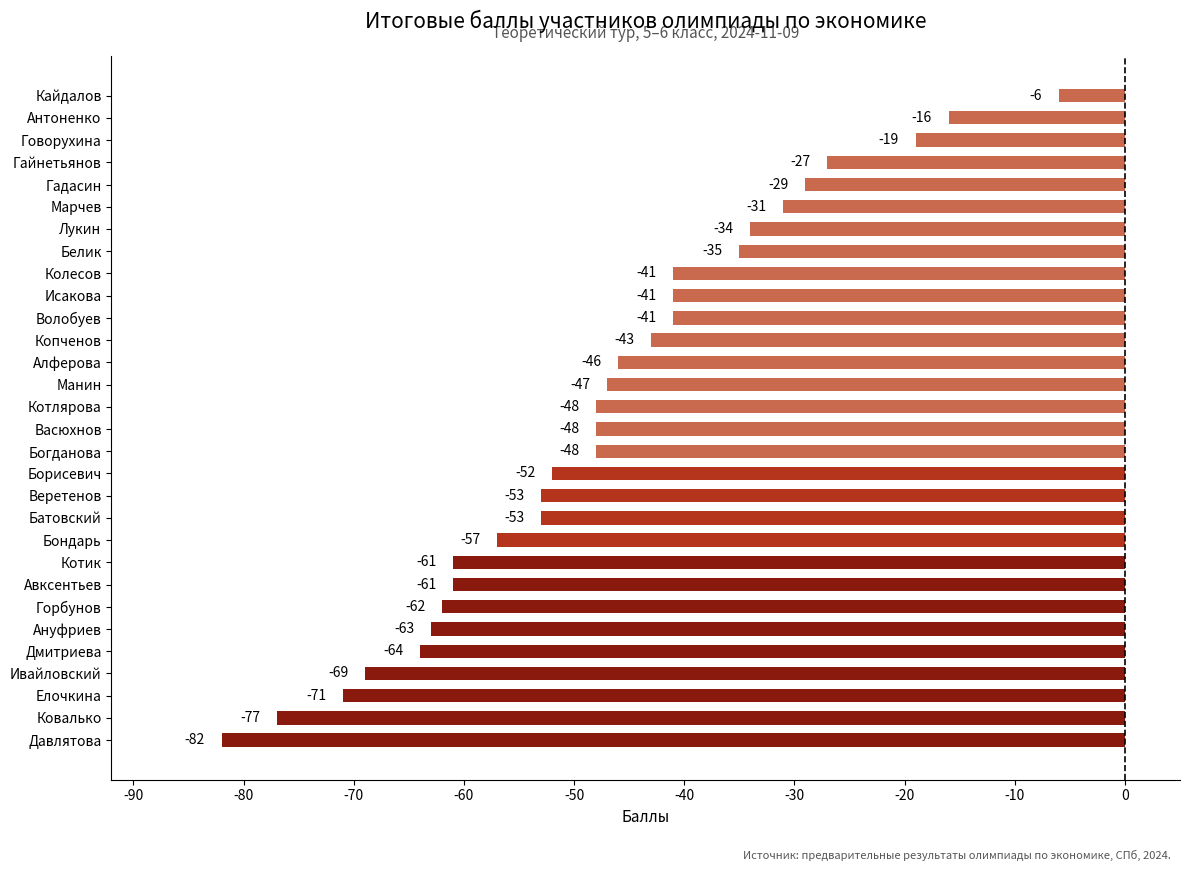

Between Котлярова and Борисевич, which is larger?

Котлярова